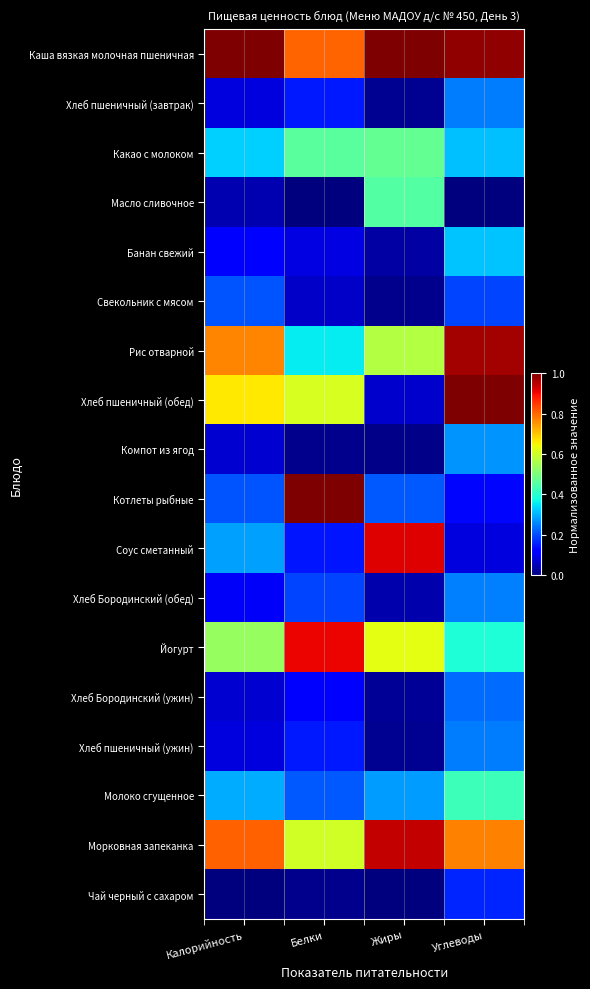

Reading right to left, transcribe all the data shown in this chart.

Каша вязкая молочная пшеничная: Углеводы=1.0	Жиры=1.0	Белки=0.8	Калорийность=1.0
Хлеб пшеничный (завтрак): Углеводы=0.2	Жиры=0.0	Белки=0.1	Калорийность=0.1
Какао с молоком: Углеводы=0.3	Жиры=0.5	Белки=0.5	Калорийность=0.3
Масло сливочное: Углеводы=0.0	Жиры=0.5	Белки=0.0	Калорийность=0.0
Банан свежий: Углеводы=0.3	Жиры=0.0	Белки=0.1	Калорийность=0.1
Свекольник с мясом: Углеводы=0.2	Жиры=0.0	Белки=0.1	Калорийность=0.2
Рис отварной: Углеводы=1.0	Жиры=0.6	Белки=0.4	Калорийность=0.8
Хлеб пшеничный (обед): Углеводы=1.0	Жиры=0.1	Белки=0.6	Калорийность=0.7
Компот из ягод: Углеводы=0.3	Жиры=0.0	Белки=0.0	Калорийность=0.1
Котлеты рыбные: Углеводы=0.1	Жиры=0.2	Белки=1.0	Калорийность=0.2
Соус сметанный: Углеводы=0.1	Жиры=0.9	Белки=0.1	Калорийность=0.3
Хлеб Бородинский (обед): Углеводы=0.3	Жиры=0.0	Белки=0.2	Калорийность=0.1
Йогурт: Углеводы=0.4	Жиры=0.6	Белки=0.9	Калорийность=0.5
Хлеб Бородинский (ужин): Углеводы=0.2	Жиры=0.0	Белки=0.1	Калорийность=0.1
Хлеб пшеничный (ужин): Углеводы=0.2	Жиры=0.0	Белки=0.1	Калорийность=0.1
Молоко сгущенное: Углеводы=0.4	Жиры=0.3	Белки=0.2	Калорийность=0.3
Морковная запеканка: Углеводы=0.8	Жиры=0.9	Белки=0.6	Калорийность=0.8
Чай черный с сахаром: Углеводы=0.2	Жиры=0.0	Белки=0.0	Калорийность=0.0